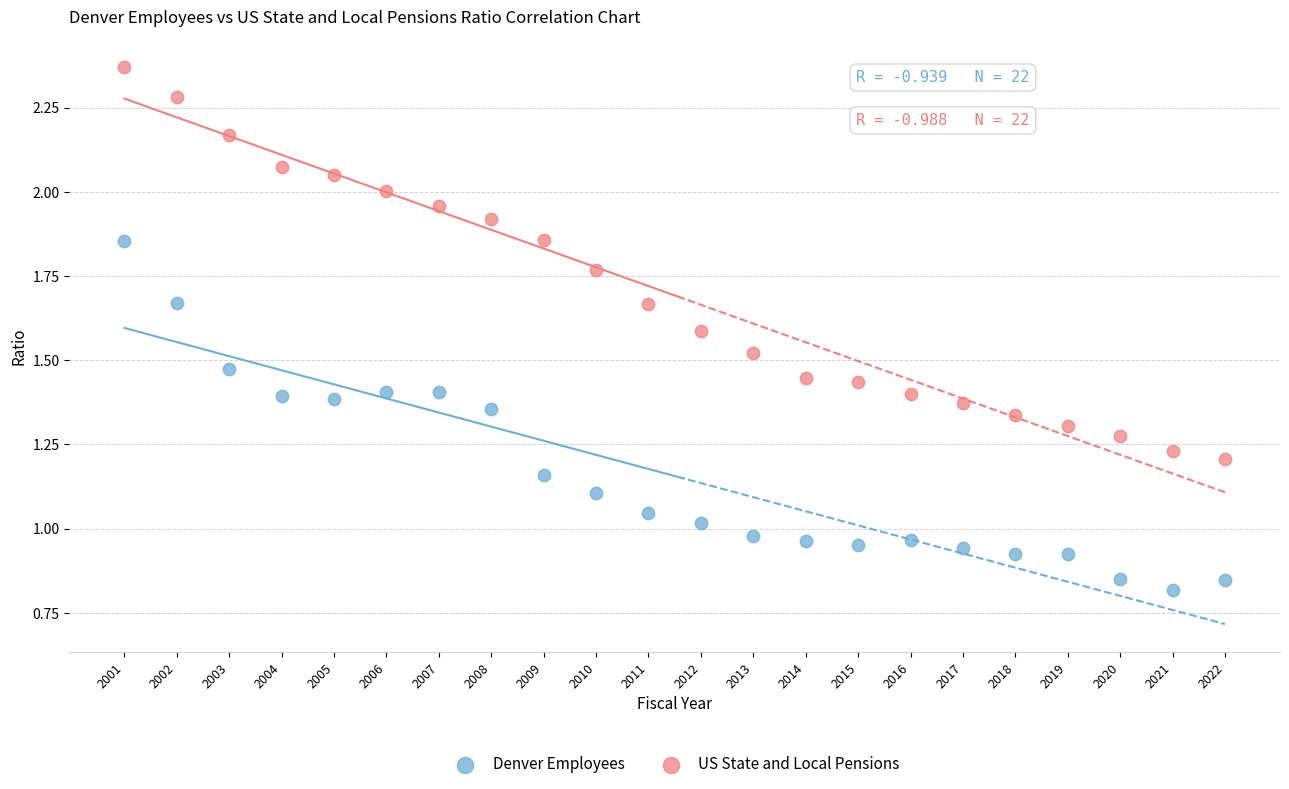

Which series contains the lowest Y value?

Denver Employees